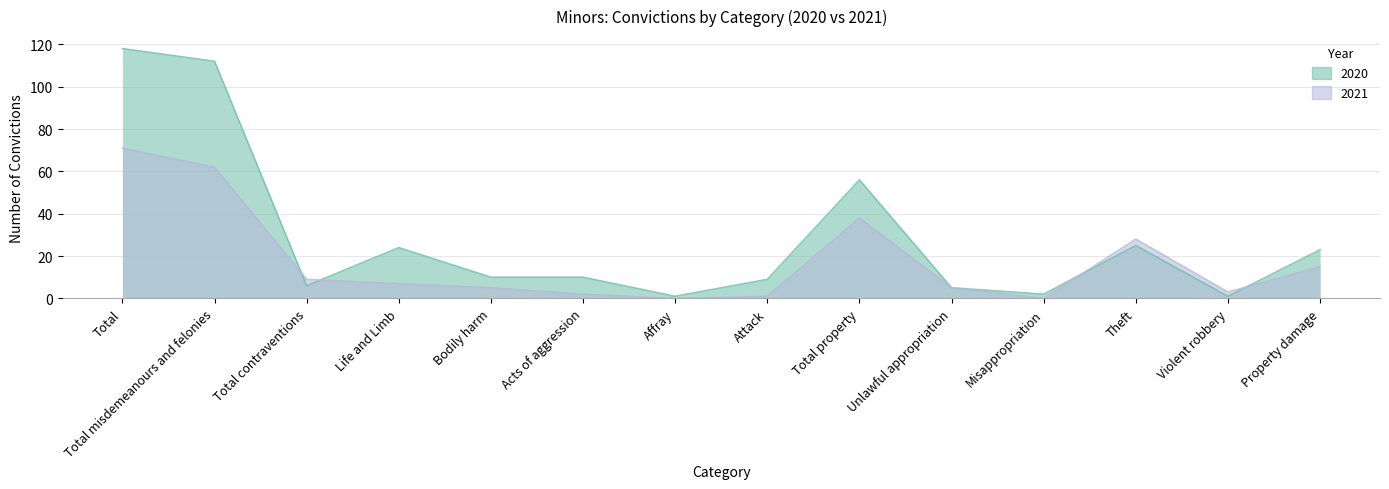

What is the difference between the second highest and minimum values in the 2020 series?

111